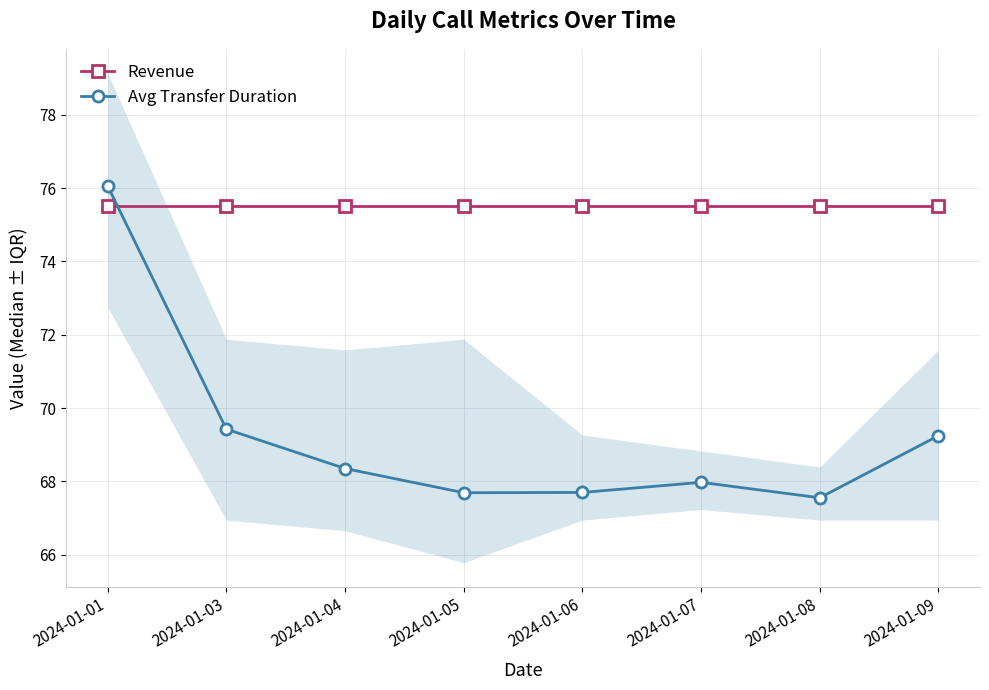

What is the spread (max minus min) of values at 2024-01-04?

7.1